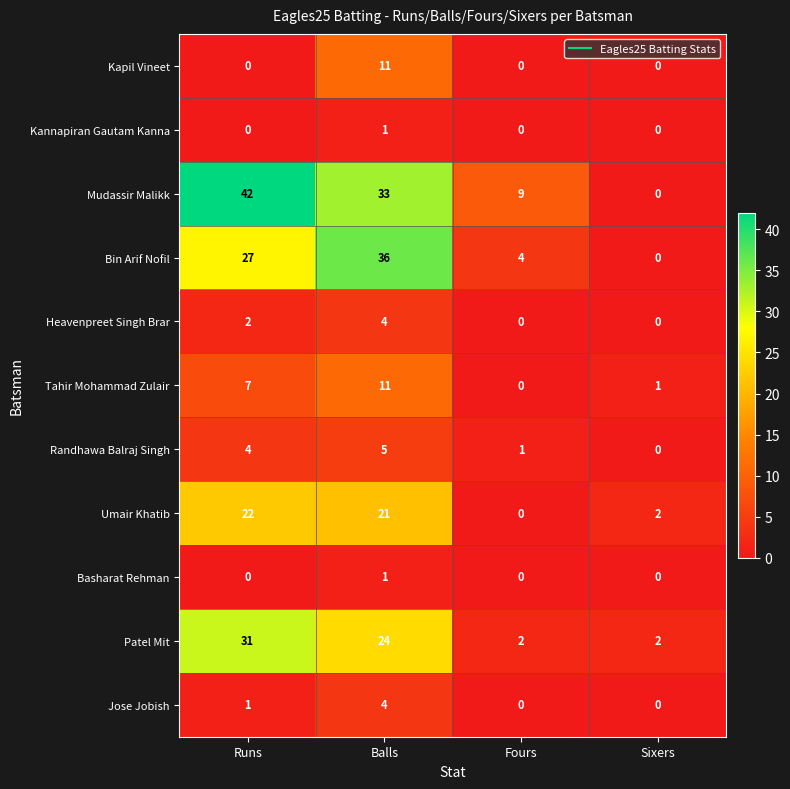

What is the difference between the highest and lowest values at Runs?

42